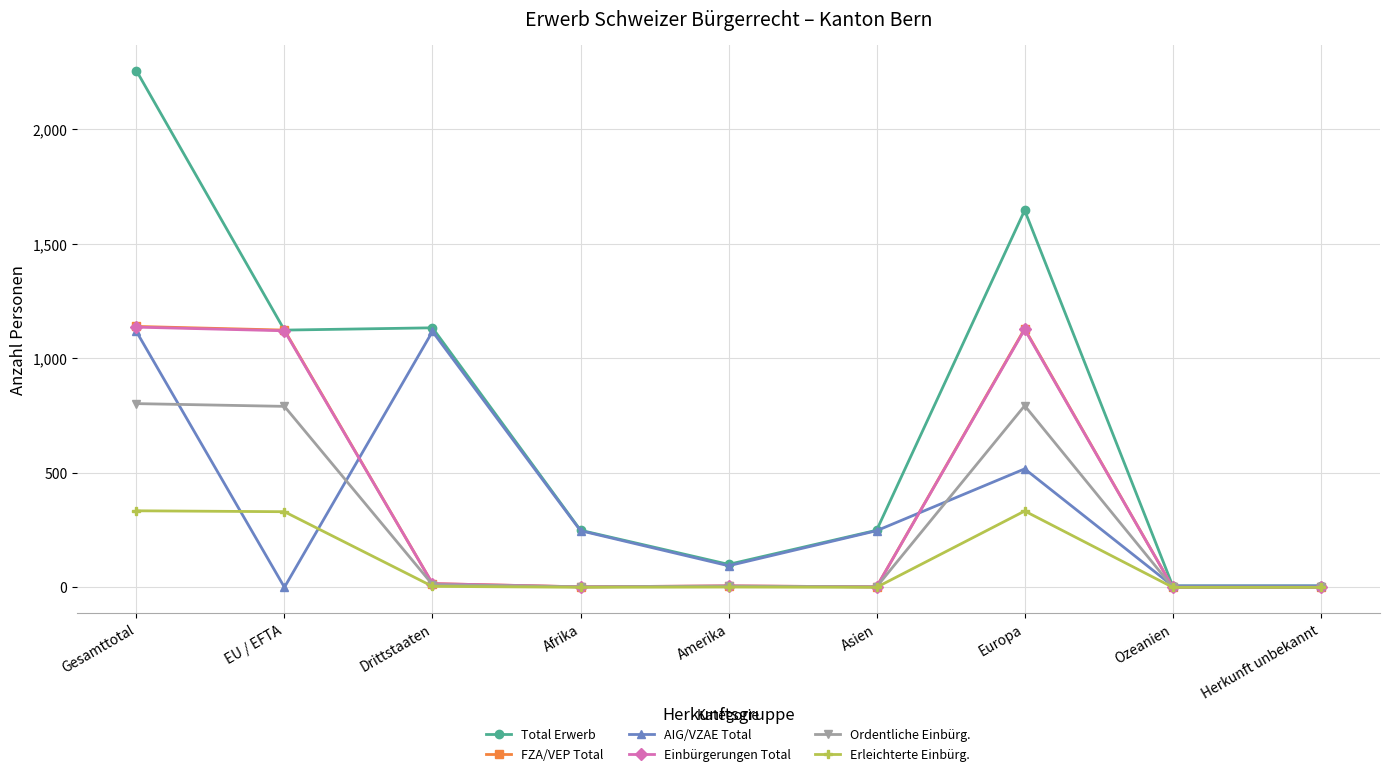

The FZA/VEP Total series shows 412 at Ozeanien. True or false?

False